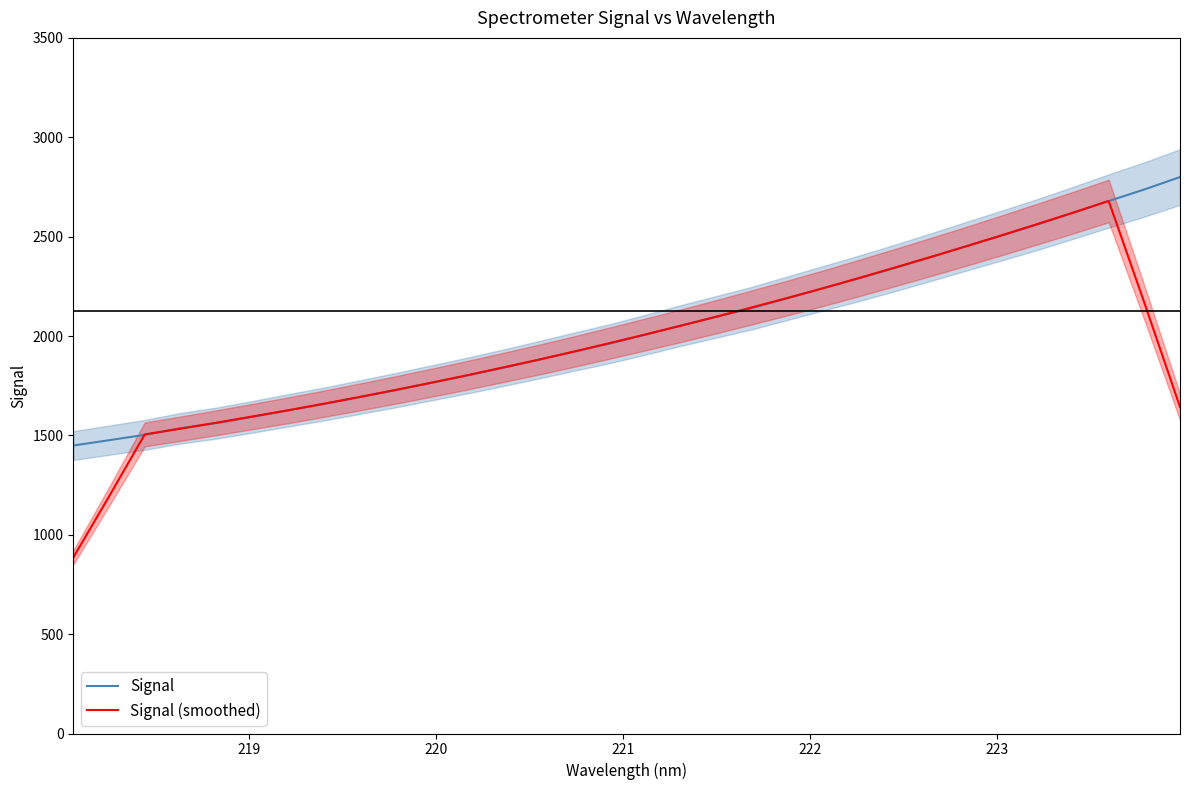

At how many categories does at least one series exceed 1193?

32